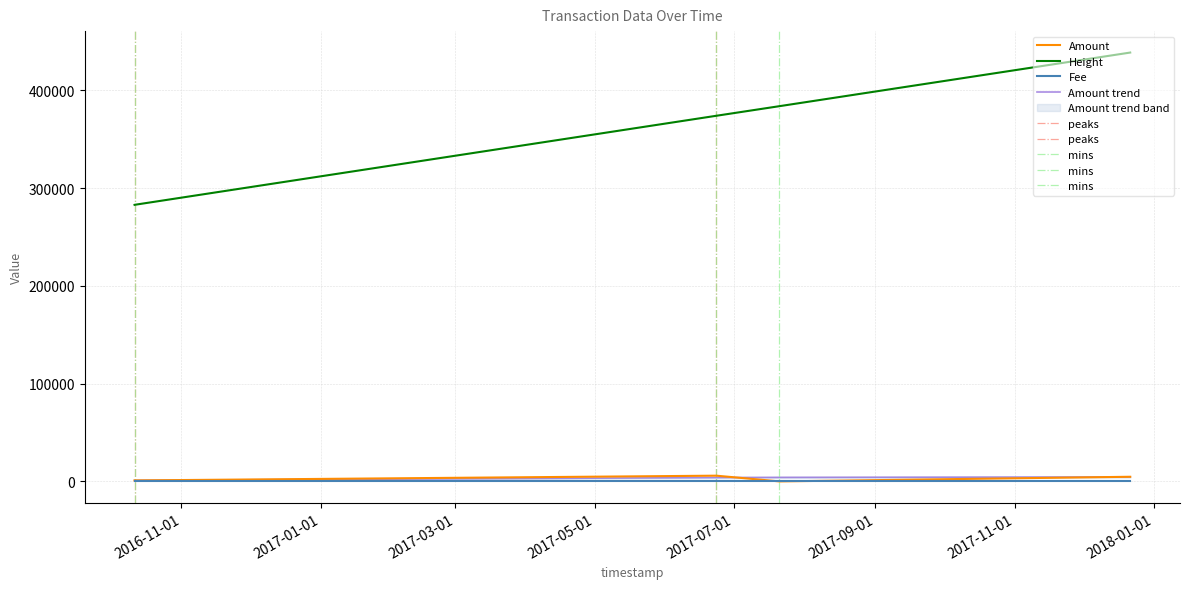

At which category does Amount reach its first local peak?

2017-06-23 09:02:12